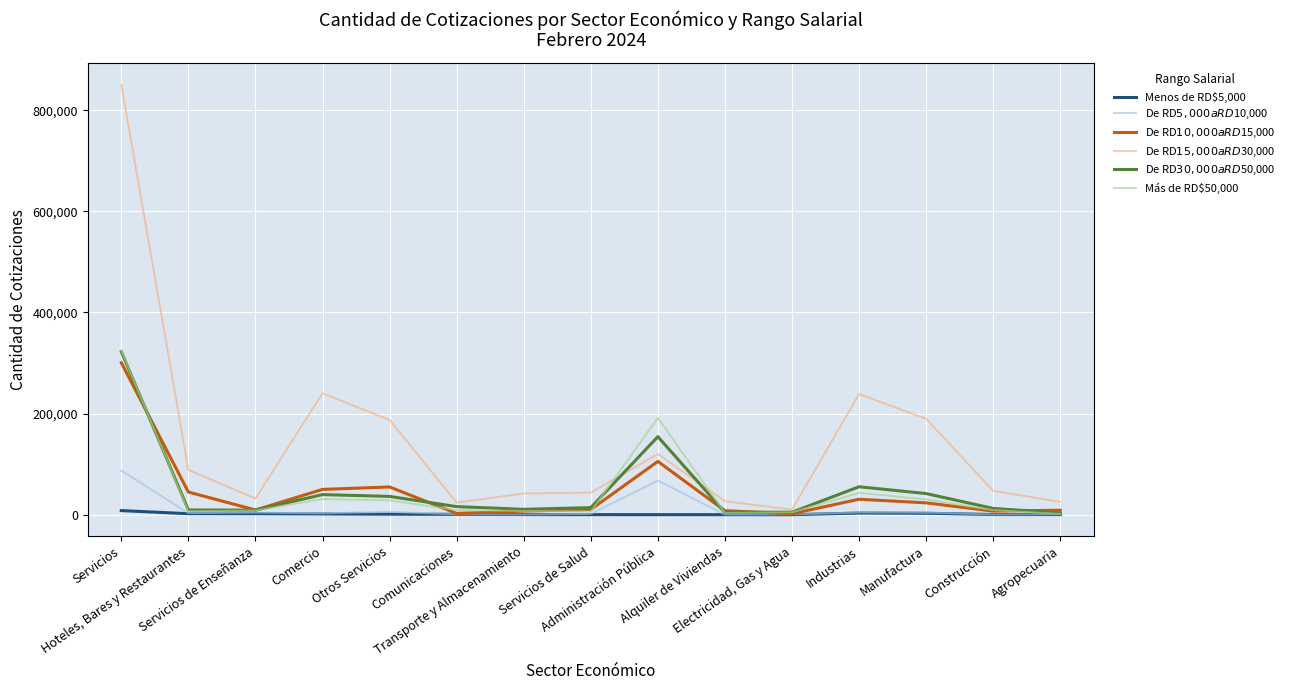

What is the difference between the De RD$30,000 a RD$50,000 values at Alquiler de Viviendas and Servicios de Salud?

9240